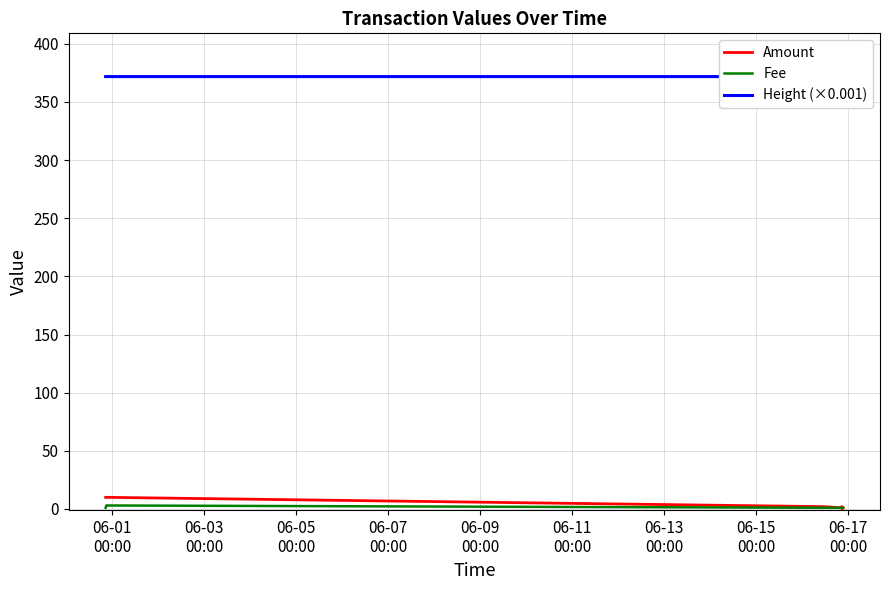

At 06-15
00:00, list the series in order from largest to smallest.

Height (×0.001), Amount, Fee